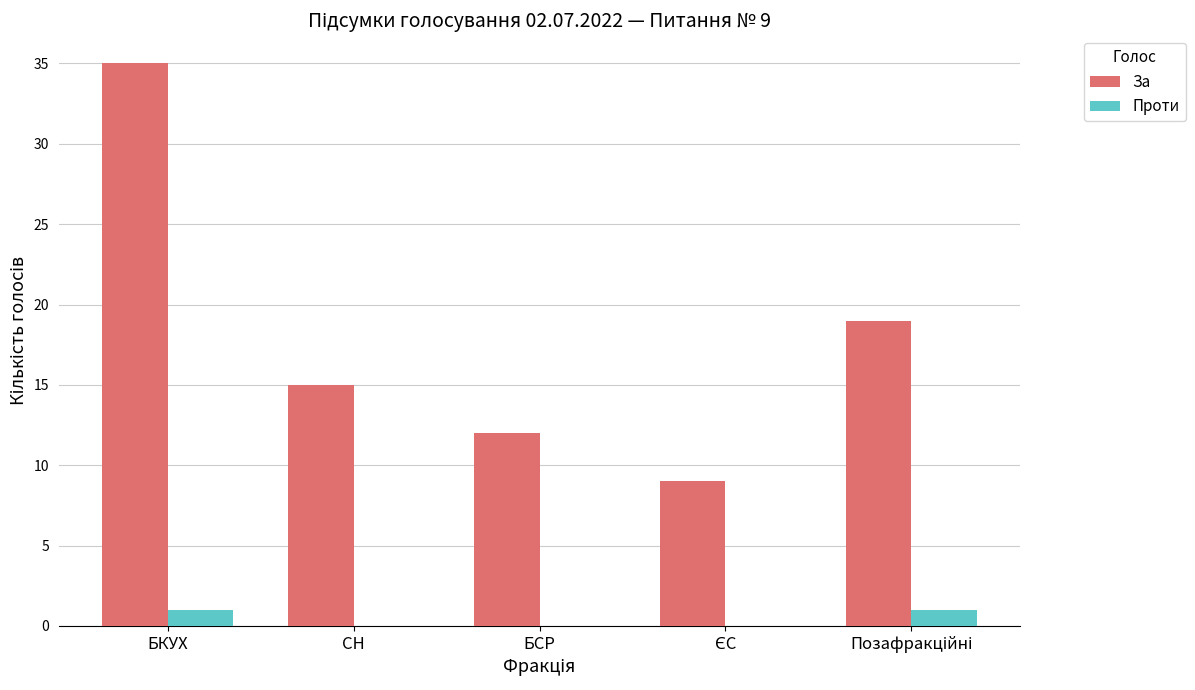

Between БКУХ and БСР, which series saw the biggest shift?

За